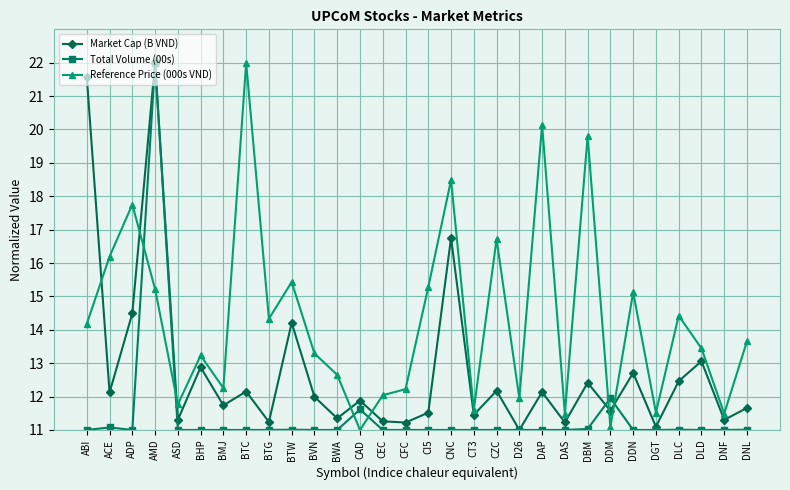

List the series in order of their overall mean, highest first.

Reference Price (000s VND), Market Cap (B VND), Total Volume (00s)